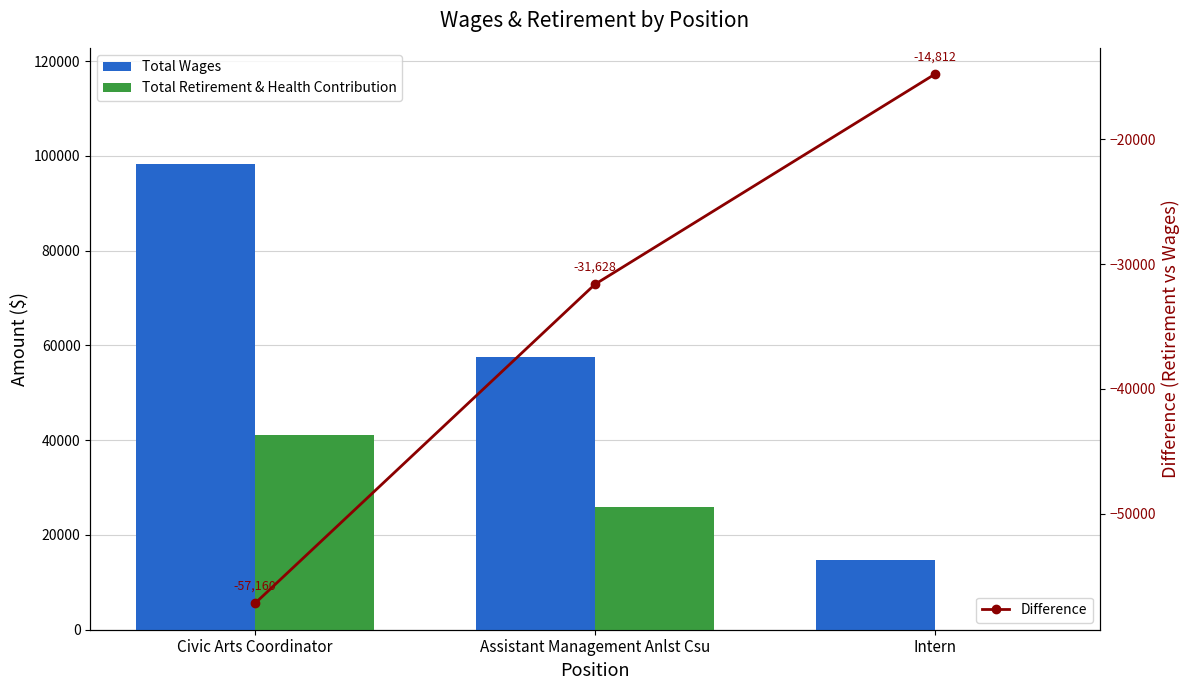

Reading left to right, list all the values displayed in this chart.

Total Wages: 98239	57457	14812
Total Retirement & Health Contribution: 41079	25829	0
Difference: -57160	-31628	-14812